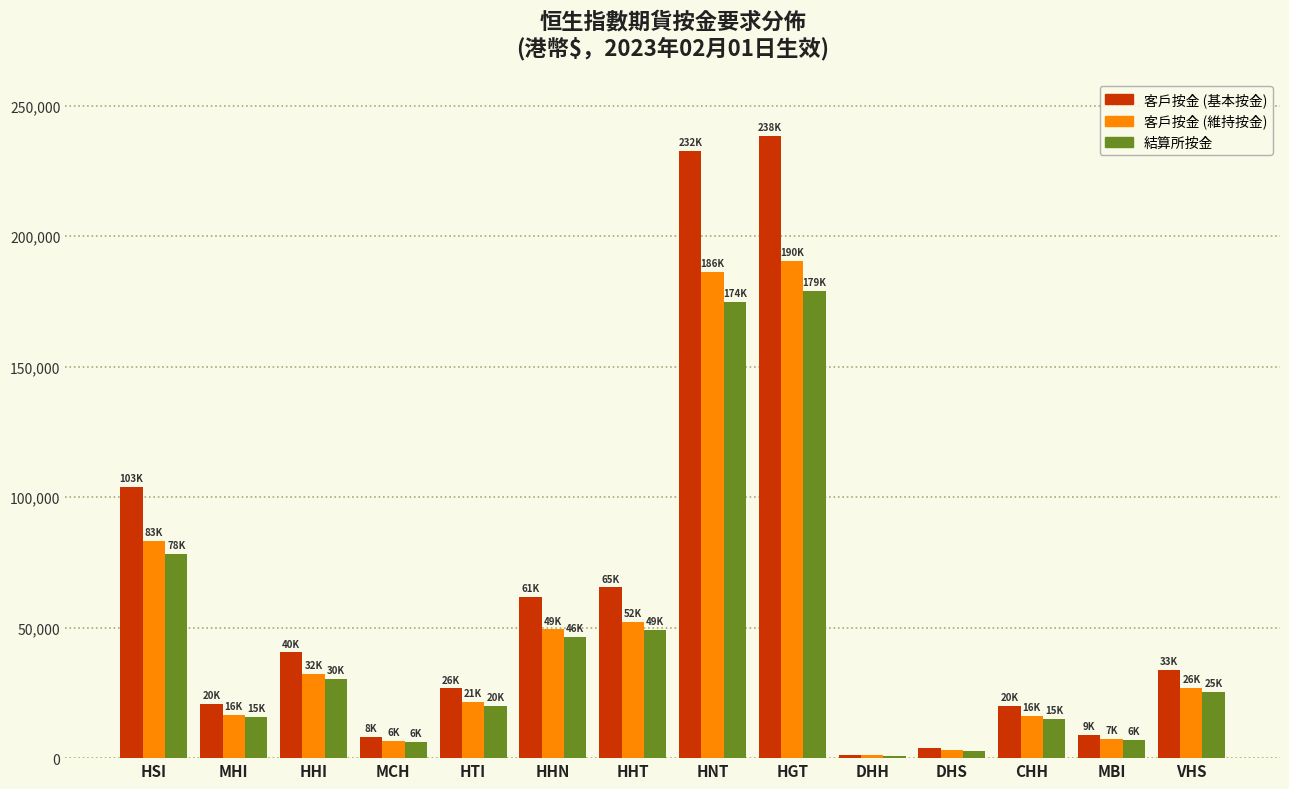

The 客戶按金 (基本按金) series shows 20787 at MHI. True or false?

True